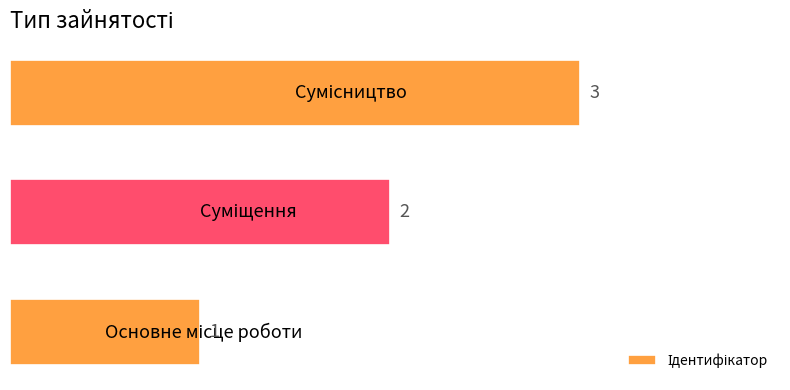

What is the greatest value displayed?

3